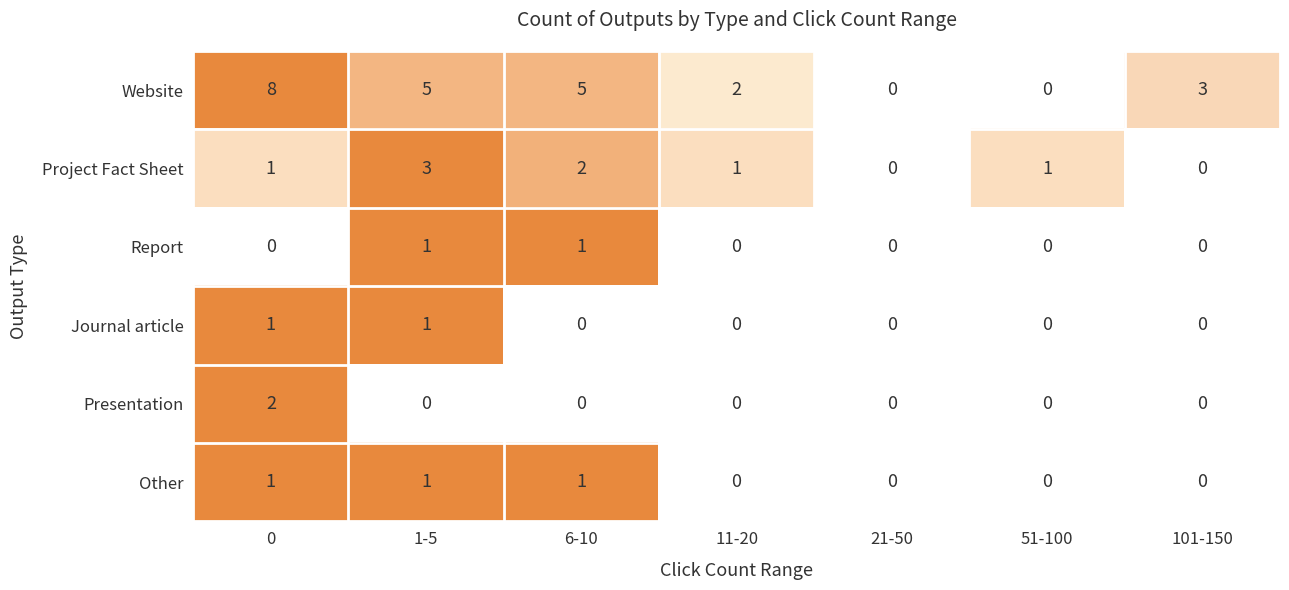

What is the greatest value displayed?

8